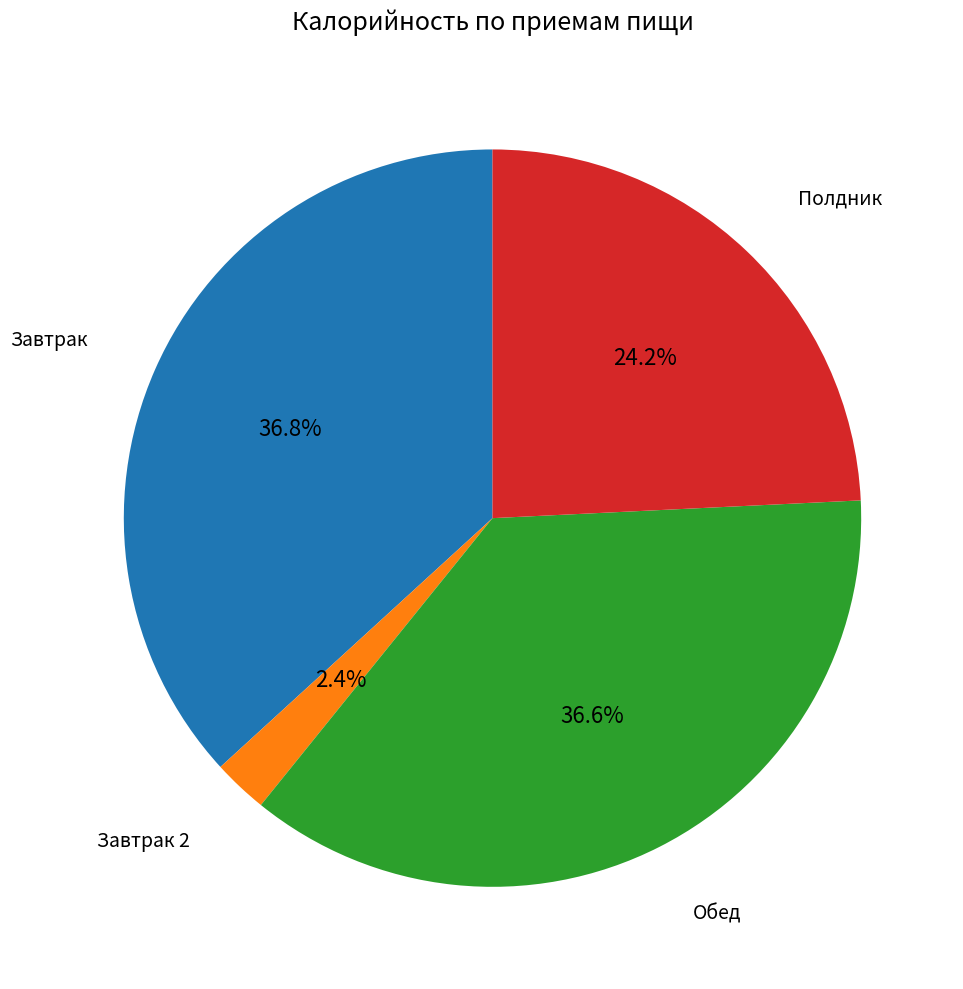

To the nearest percent, what is the average slice percentage?

25%